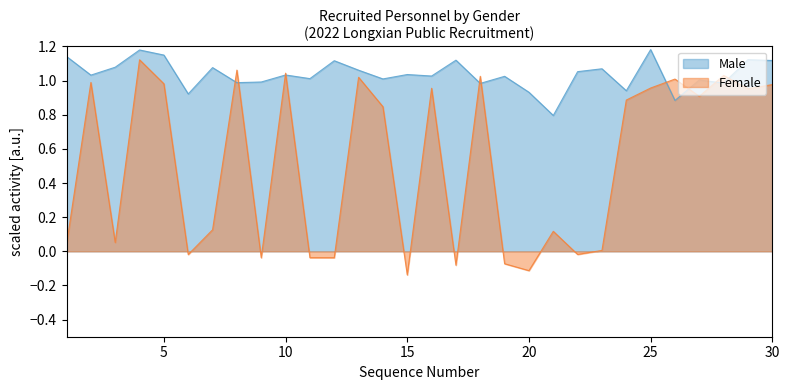

At which category does the chart reach its peak across all series?

4